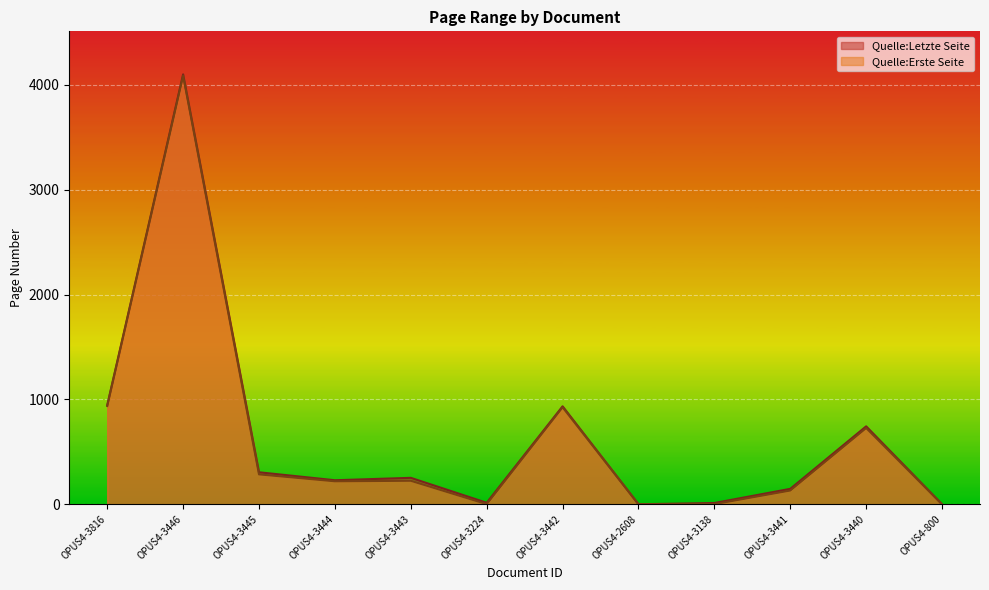

Reading left to right, extract all data points from this chart.

Quelle:Letzte Seite: OPUS4-3816=944	OPUS4-3446=4100	OPUS4-3445=305	OPUS4-3444=229	OPUS4-3443=252	OPUS4-3224=14	OPUS4-3442=934	OPUS4-2608=0	OPUS4-3138=12	OPUS4-3441=147	OPUS4-3440=743	OPUS4-800=0
Quelle:Erste Seite: OPUS4-3816=937	OPUS4-3446=4087	OPUS4-3445=285	OPUS4-3444=219	OPUS4-3443=224	OPUS4-3224=1	OPUS4-3442=925	OPUS4-2608=0	OPUS4-3138=1	OPUS4-3441=131	OPUS4-3440=727	OPUS4-800=0